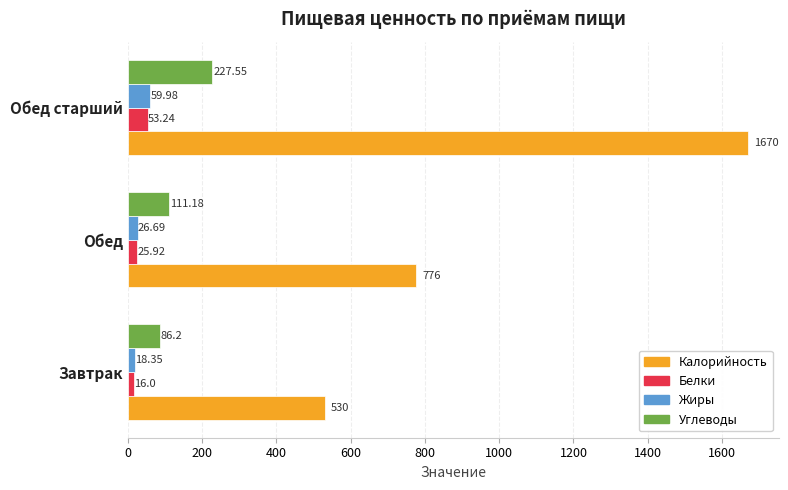

Which category has the highest value across all series?

Обед старший